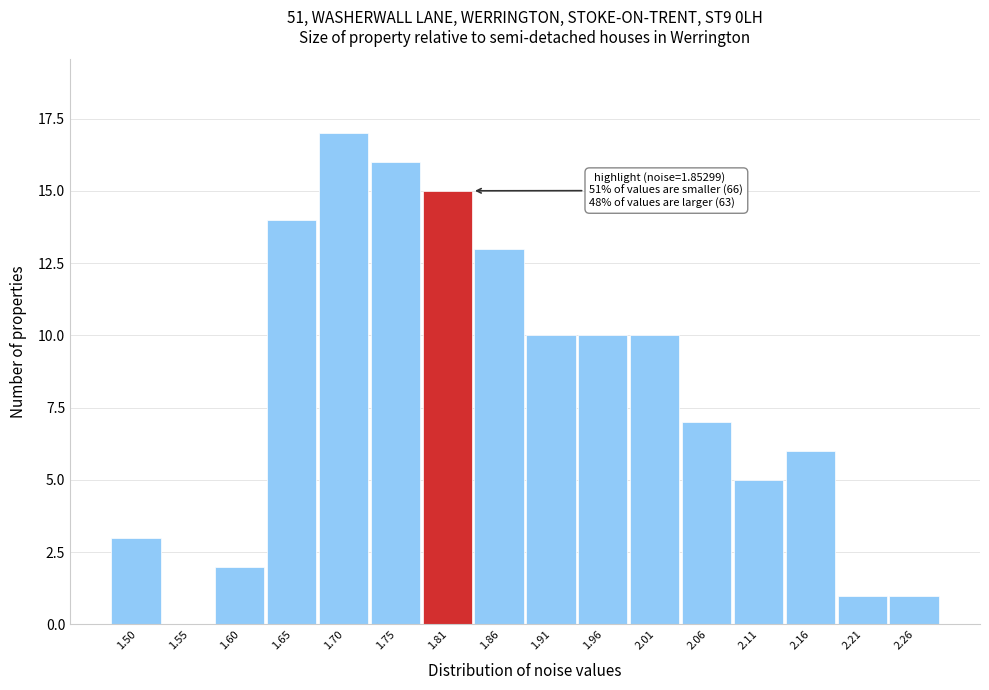

Reading left to right, extract all data points from this chart.

1.50=3	1.55=0	1.60=2	1.65=14	1.70=17	1.75=16	1.81=15	1.86=13	1.91=10	1.96=10	2.01=10	2.06=7	2.11=5	2.16=6	2.21=1	2.26=1